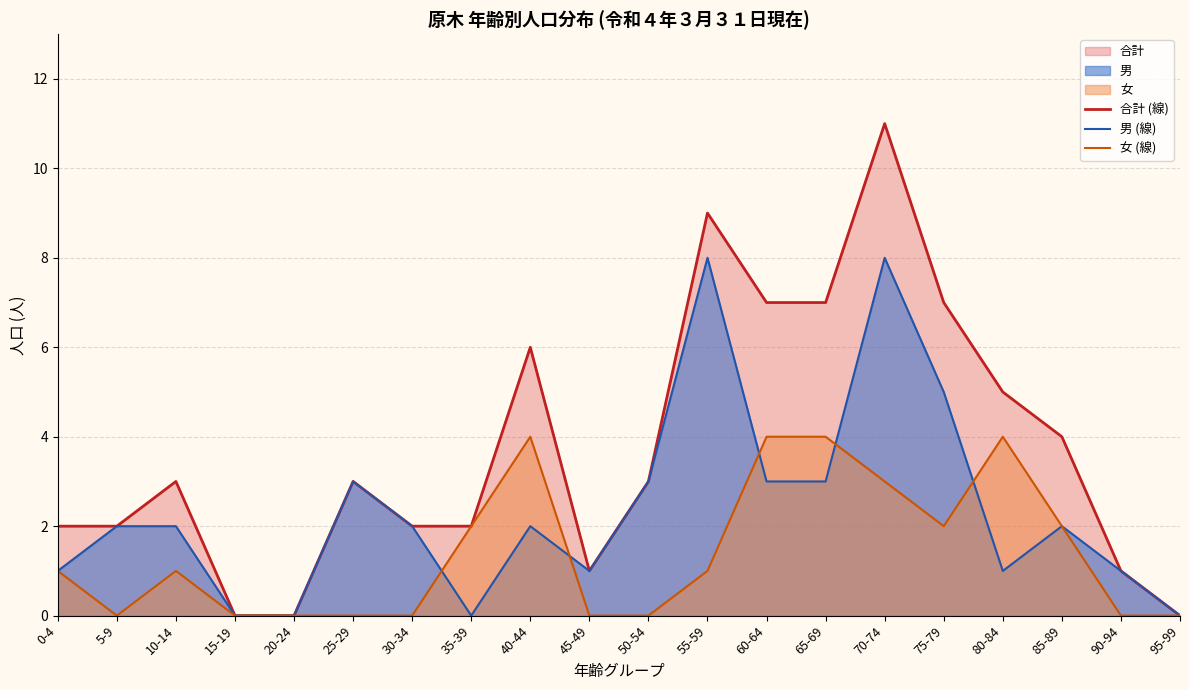

Reading left to right, what are all the values shown in this chart?

合計 (線): 0-4=2	5-9=2	10-14=3	15-19=0	20-24=0	25-29=3	30-34=2	35-39=2	40-44=6	45-49=1	50-54=3	55-59=9	60-64=7	65-69=7	70-74=11	75-79=7	80-84=5	85-89=4	90-94=1	95-99=0
男 (線): 0-4=1	5-9=2	10-14=2	15-19=0	20-24=0	25-29=3	30-34=2	35-39=0	40-44=2	45-49=1	50-54=3	55-59=8	60-64=3	65-69=3	70-74=8	75-79=5	80-84=1	85-89=2	90-94=1	95-99=0
女 (線): 0-4=1	5-9=0	10-14=1	15-19=0	20-24=0	25-29=0	30-34=0	35-39=2	40-44=4	45-49=0	50-54=0	55-59=1	60-64=4	65-69=4	70-74=3	75-79=2	80-84=4	85-89=2	90-94=0	95-99=0